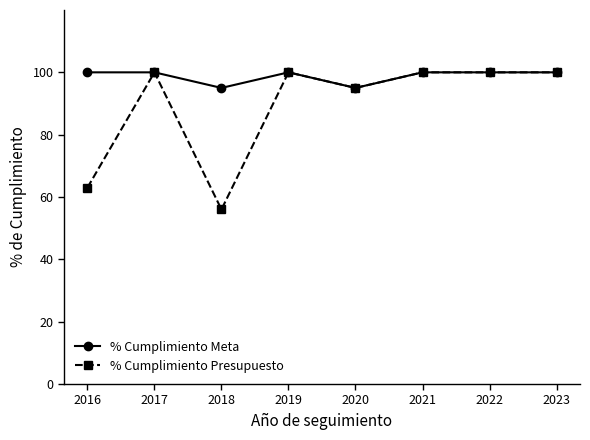

What is the value of the % Cumplimiento Presupuesto point at the 4th from the left?

100